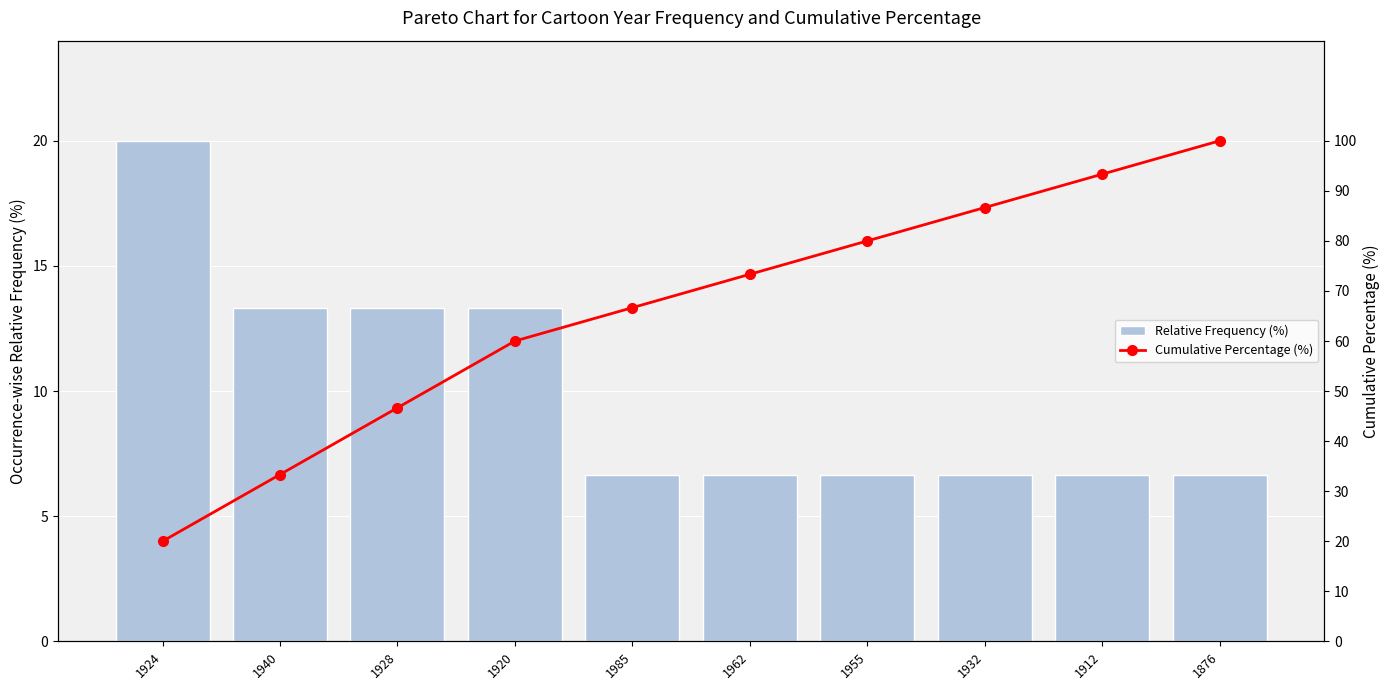

Reading left to right, what are all the values shown in this chart?

Relative Frequency (%): 20.0	13.3	13.3	13.3	6.7	6.7	6.7	6.7	6.7	6.7
Cumulative Percentage (%): 20.0	33.3	46.7	60.0	66.7	73.3	80.0	86.7	93.3	100.0